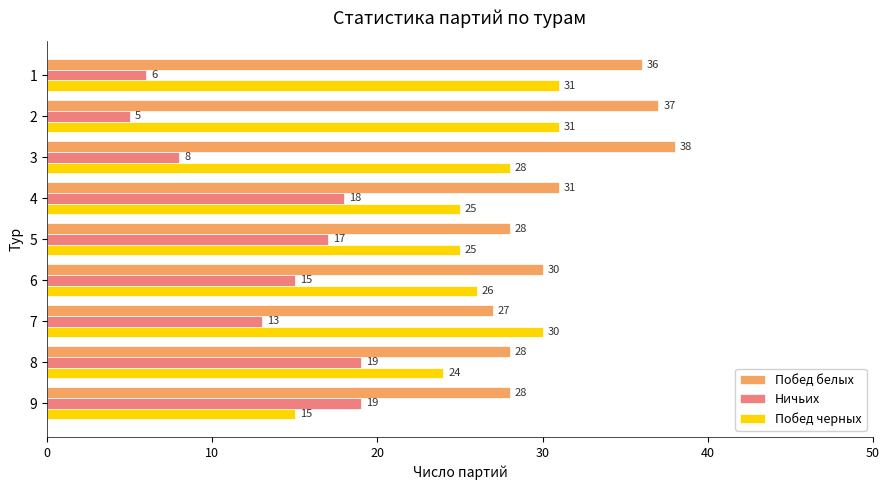

List the series in order of their peak value, lowest first.

Ничьих, Побед черных, Побед белых